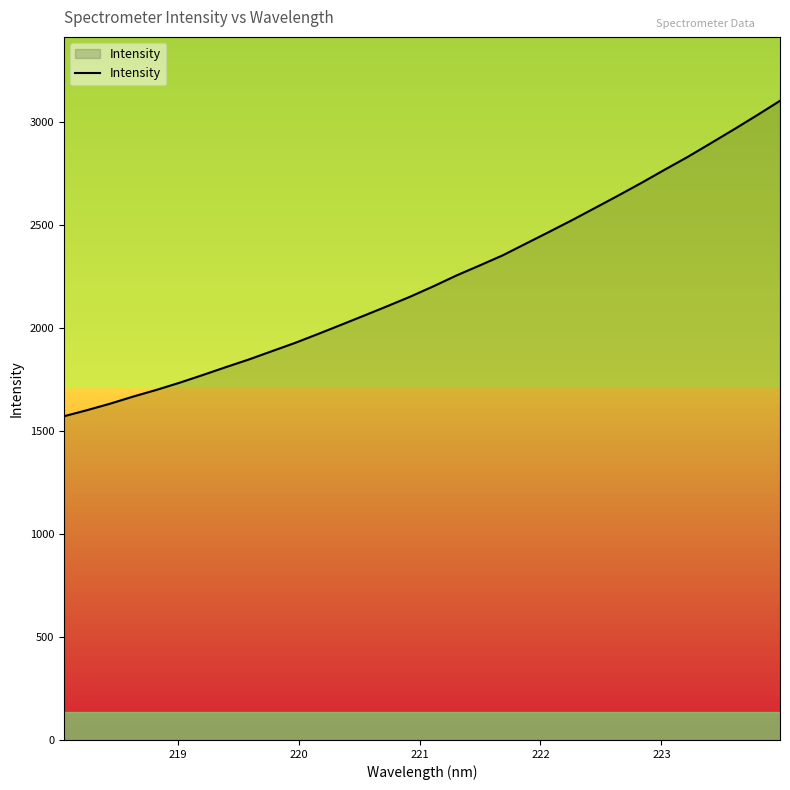

Does the chart have visible grid lines?

No